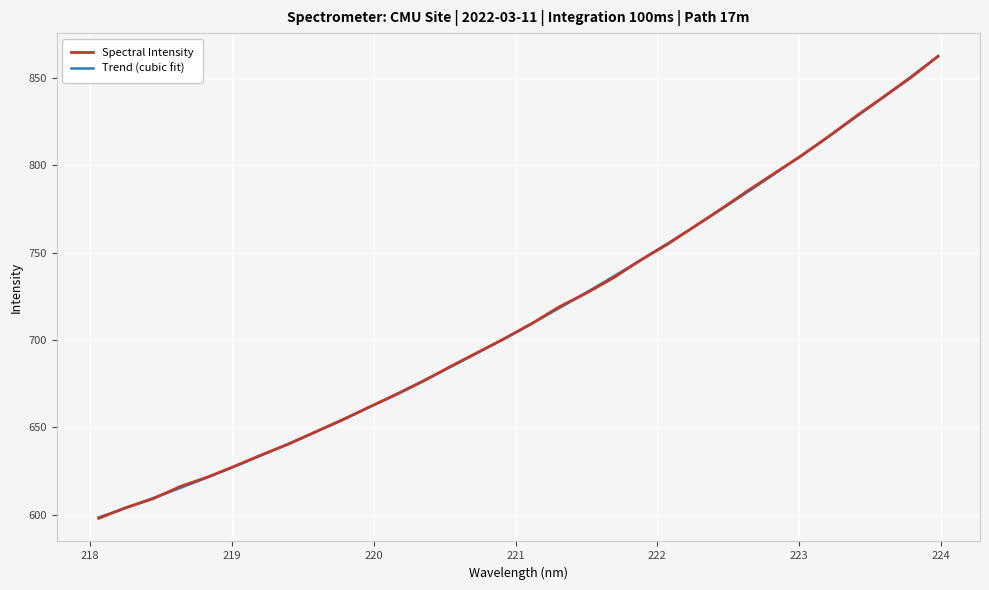

Rank the categories by value from highest to lowest.

223.9802, 223.7895, 223.5987, 223.408, 223.2172, 223.0264, 222.8355, 222.6447, 222.4538, 222.263, 222.0721, 221.8812, 221.6902, 221.4993, 221.3083, 221.1174, 220.9264, 220.7354, 220.5444, 220.3533, 220.1623, 219.9712, 219.7801, 219.589, 219.3979, 219.2067, 219.0156, 218.8244, 218.6332, 218.442, 218.2508, 218.0596